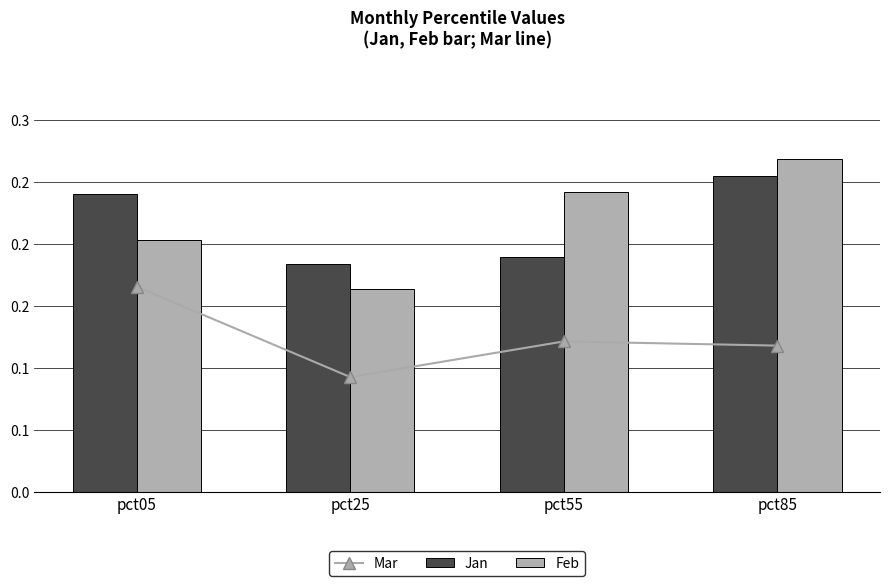

Reading right to left, list all the values displayed in this chart.

Mar: 0.1	0.1	0.1	0.2
Jan: 0.3	0.2	0.2	0.2
Feb: 0.3	0.2	0.2	0.2